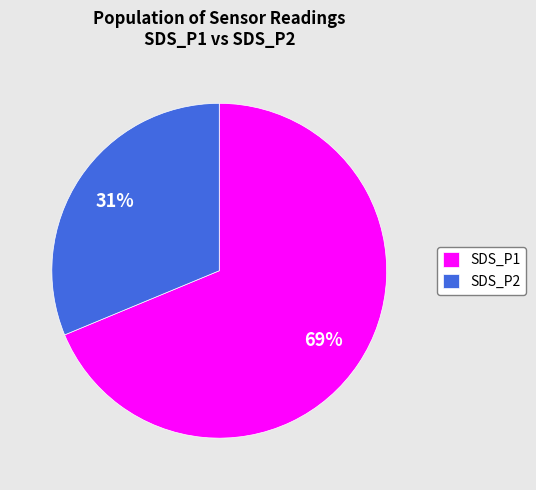

To the nearest percent, what is the average slice percentage?

50%